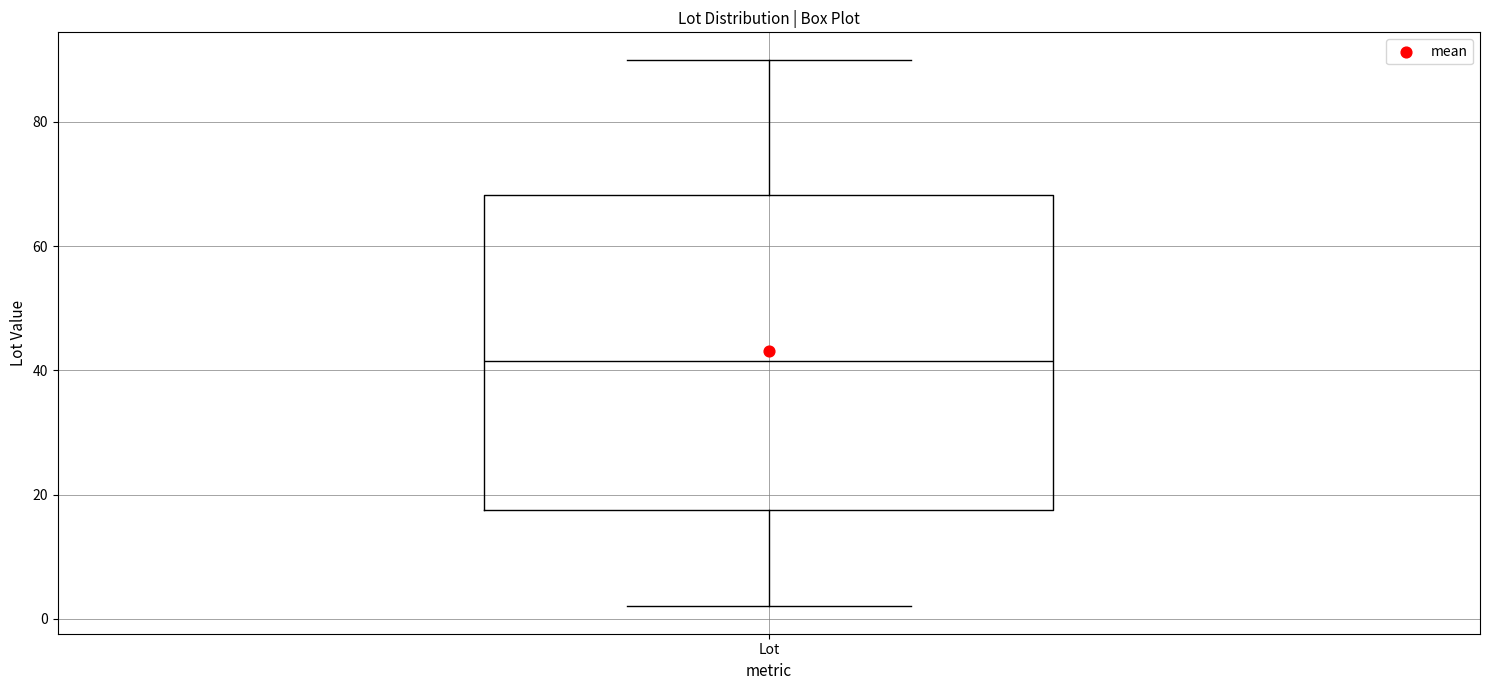

Read this box plot against the y-axis: the position of the median line, the range covered by the box, and the ends of both whiskers. The values are not printed on the chart, so give them approximately, as read against the axis.

median 42, box 18 to 68, whiskers 2 to 90